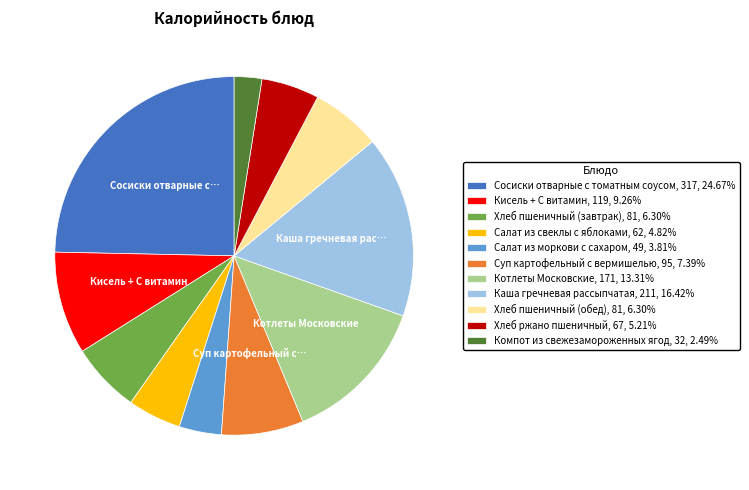

Is the sum of Хлеб пшеничный (завтрак) and Хлеб пшеничный (обед) greater than half?

No